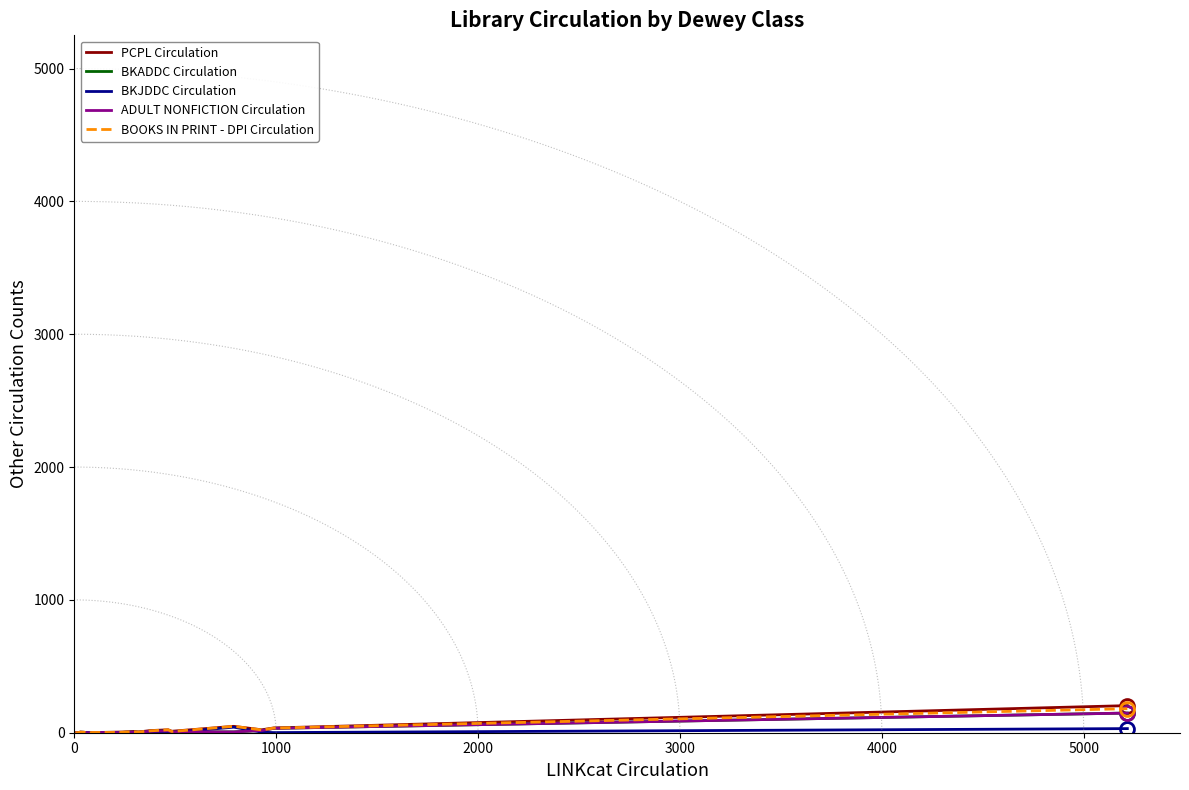

How many data points in ADULT NONFICTION Circulation are above 4?

9